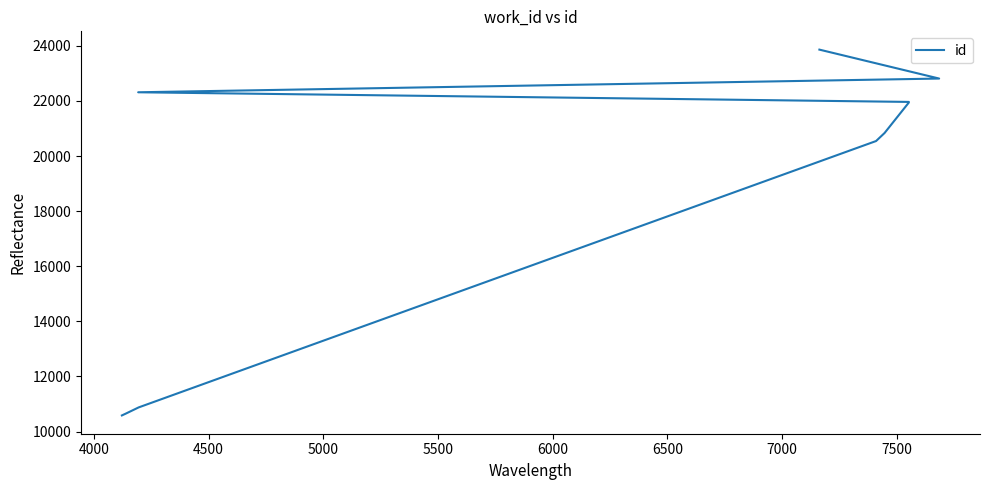

What is the maximum value shown in the chart?

23861